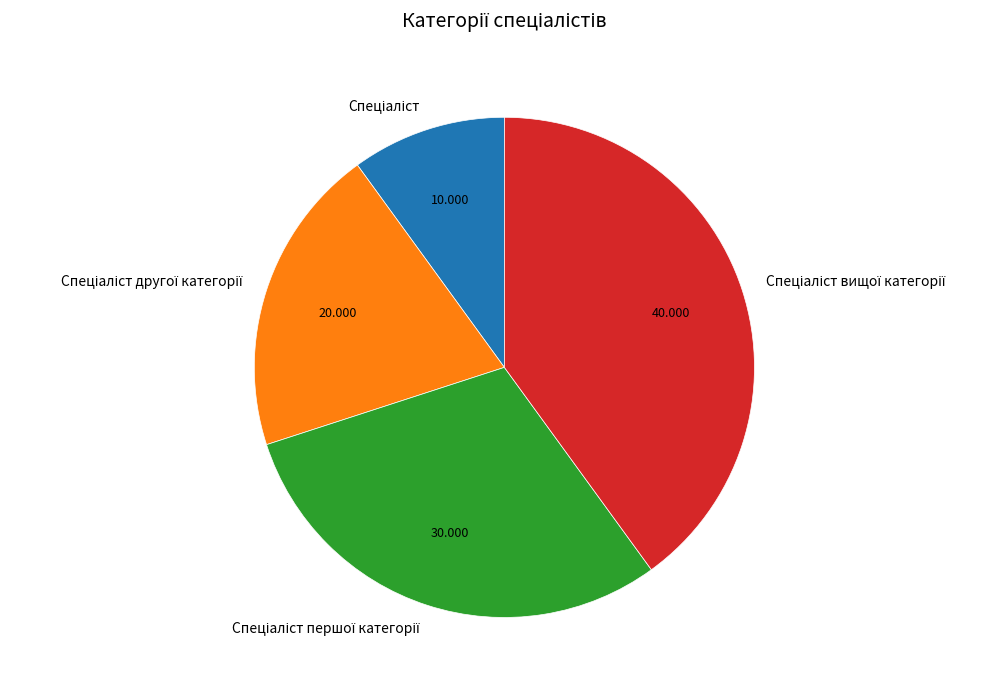

Count the number of slices in the pie.

4